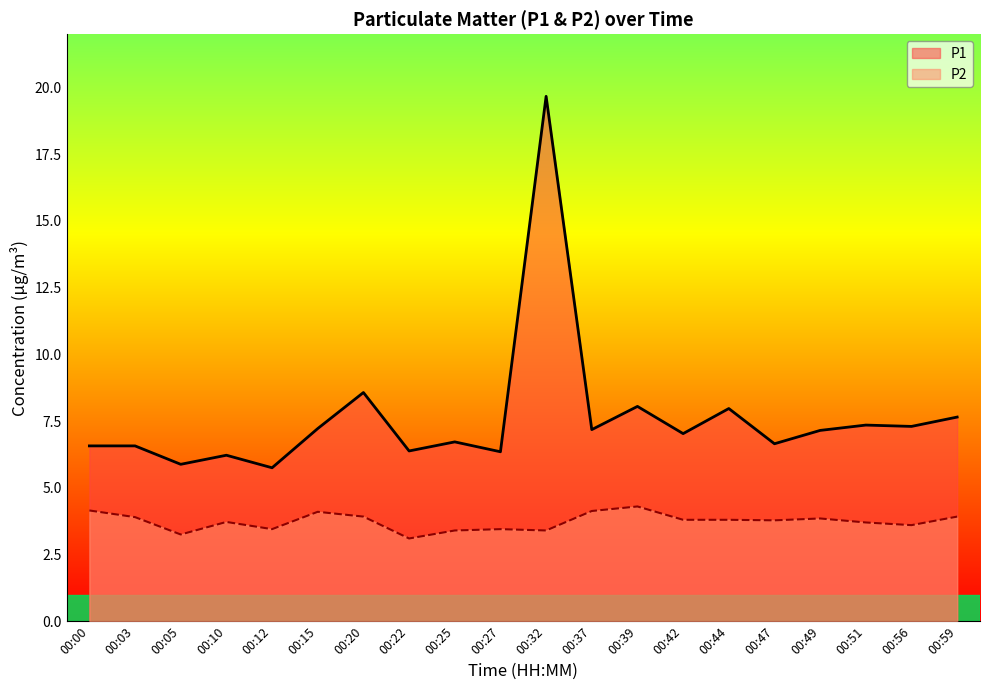

Which has a higher value, 00:00 or 00:25?

00:25